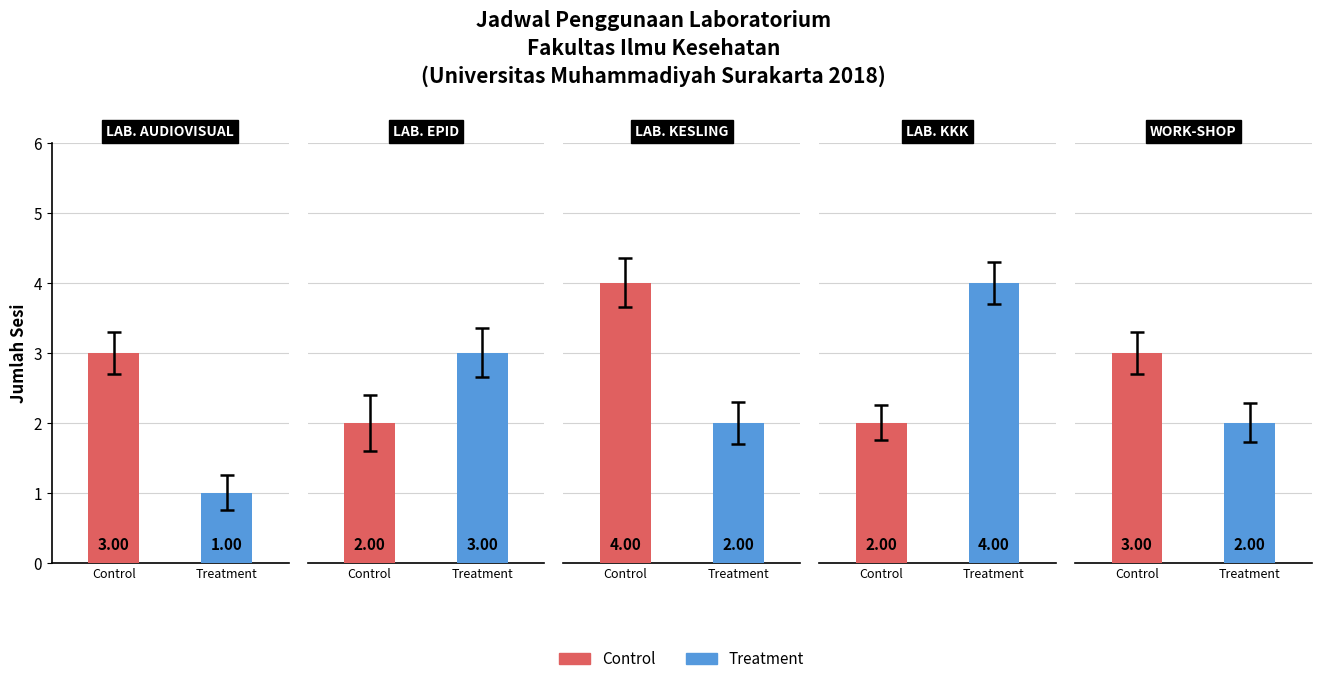

What is the label of the 5th bar from the left?

WORK-SHOP